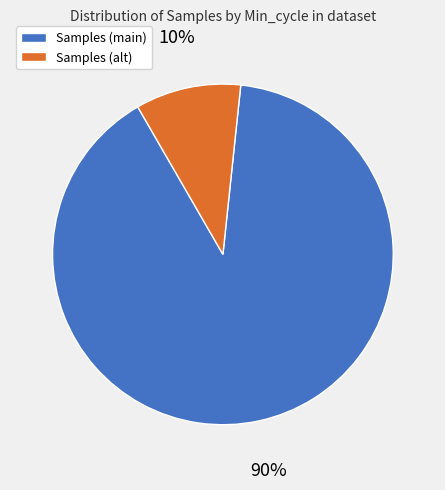

What percentage is the Samples (alt) slice, to the nearest percent?

10%